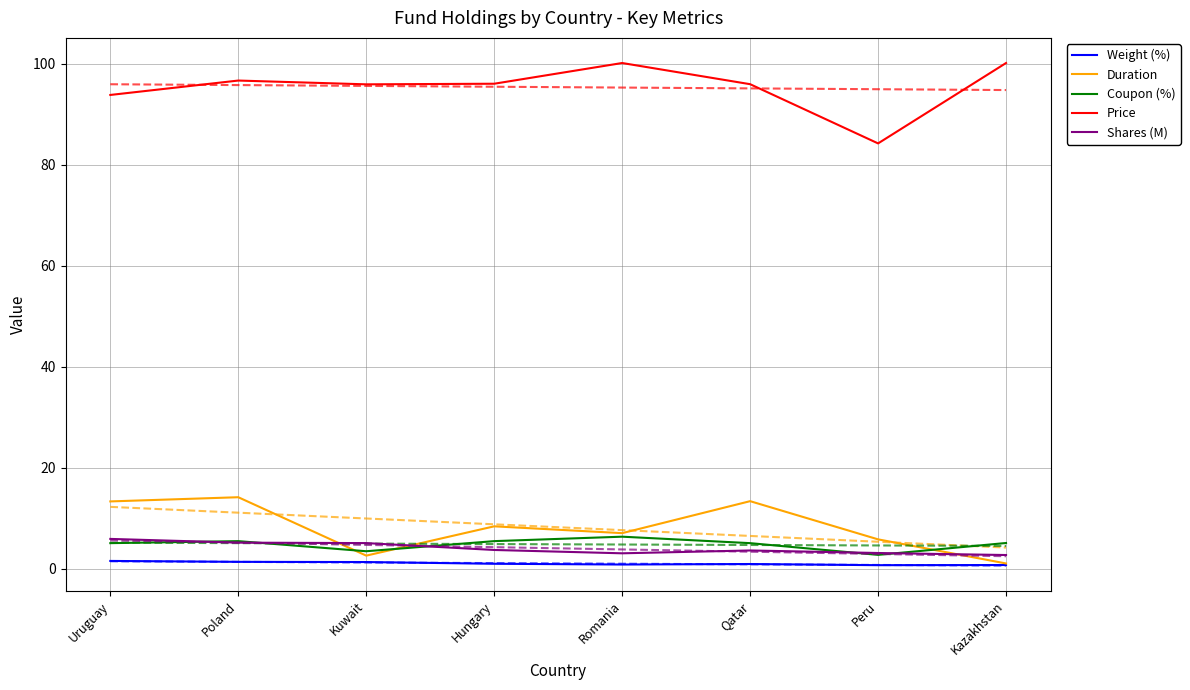

Which series has the largest total across all categories?

Price